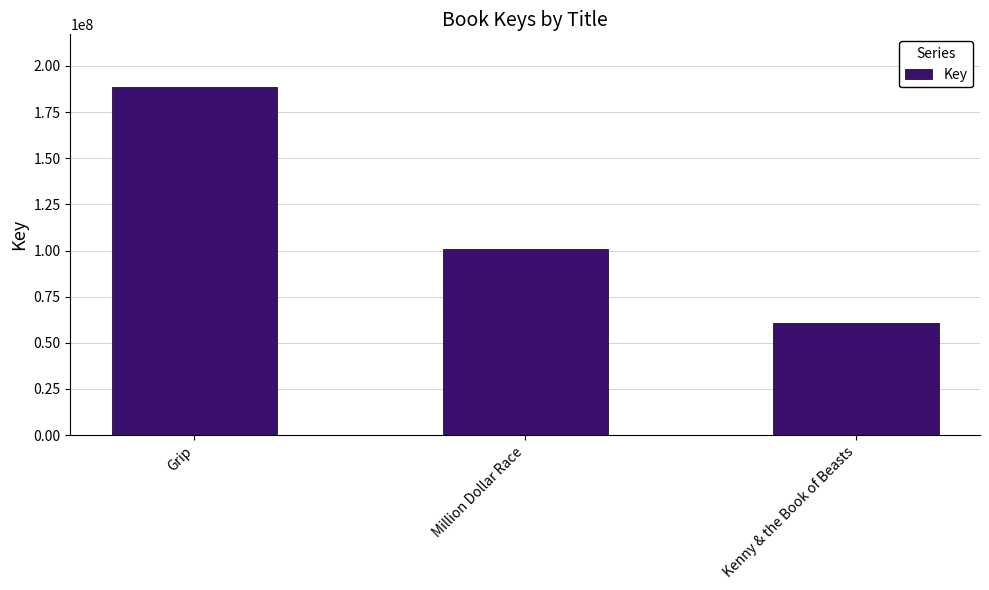

What is the label of the 3rd bar from the right?

Grip